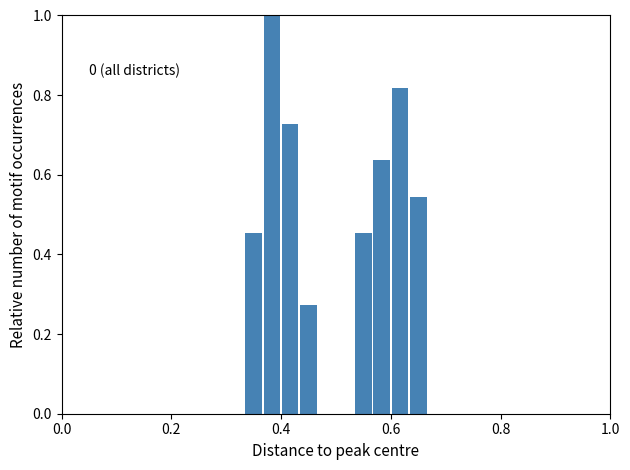

Read against the x-axis, roughly where is the centre of the tallest bar?

0.38